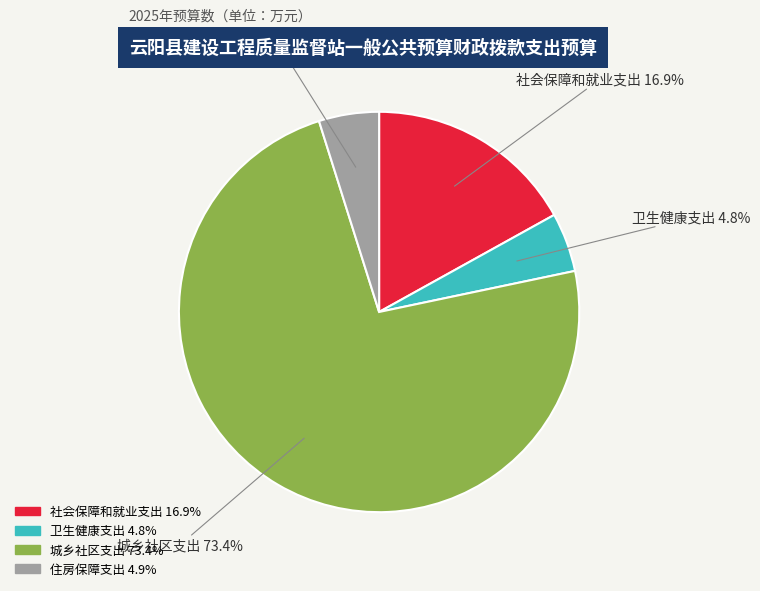

Count the number of slices in the pie.

4